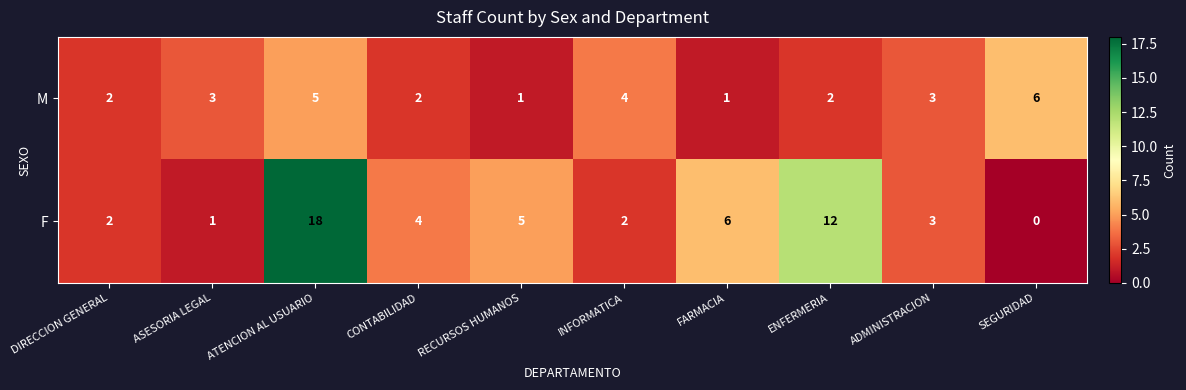

At which label is F closest to 9?

FARMACIA